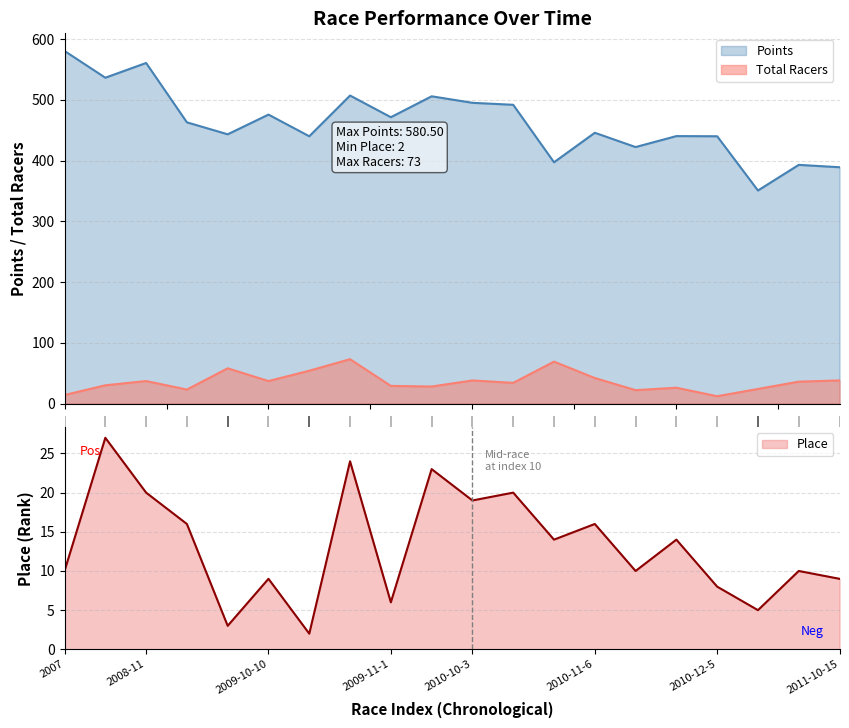

The value of Place at 2010-11-6 is 16.0. True or false?

True